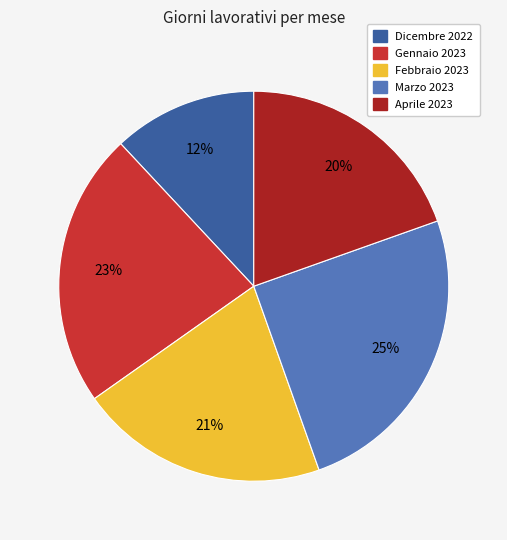

To the nearest percent, what is the difference between the largest and smallest slice percentages?

13%